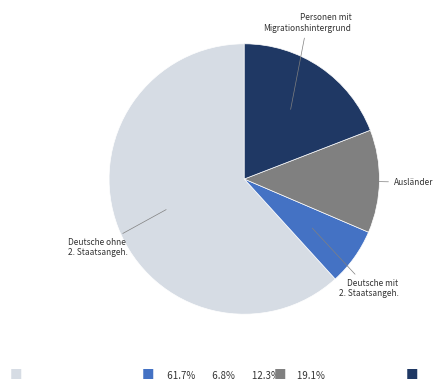

How many segments does this pie chart have?

4